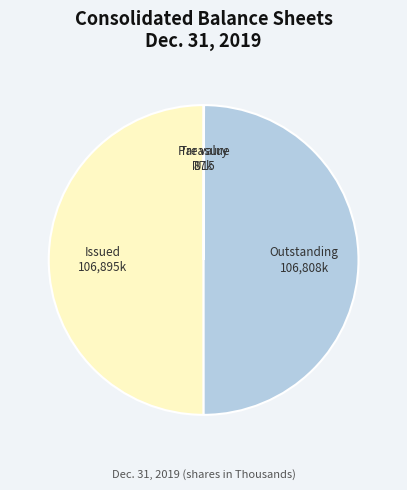

Is there any slice that represents more than half of the pie?

No